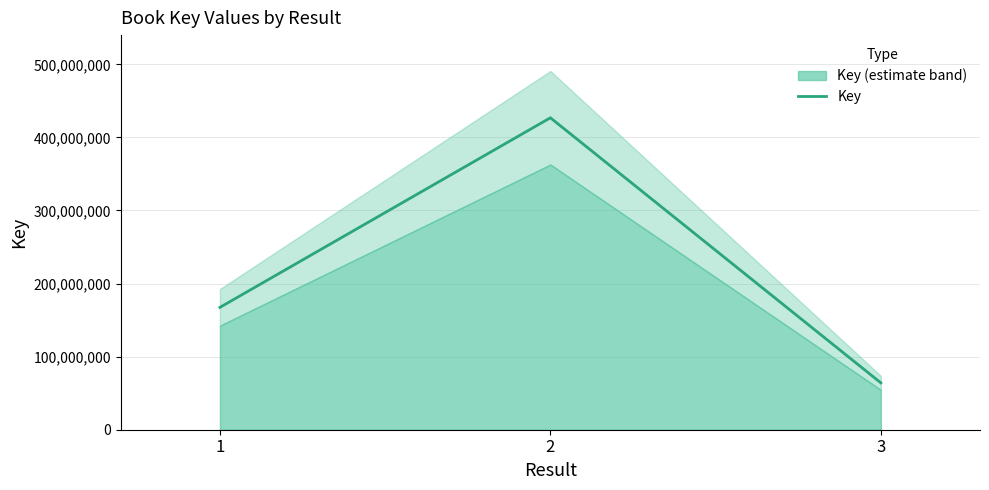

List the labels in order of value, largest first.

2, 1, 3